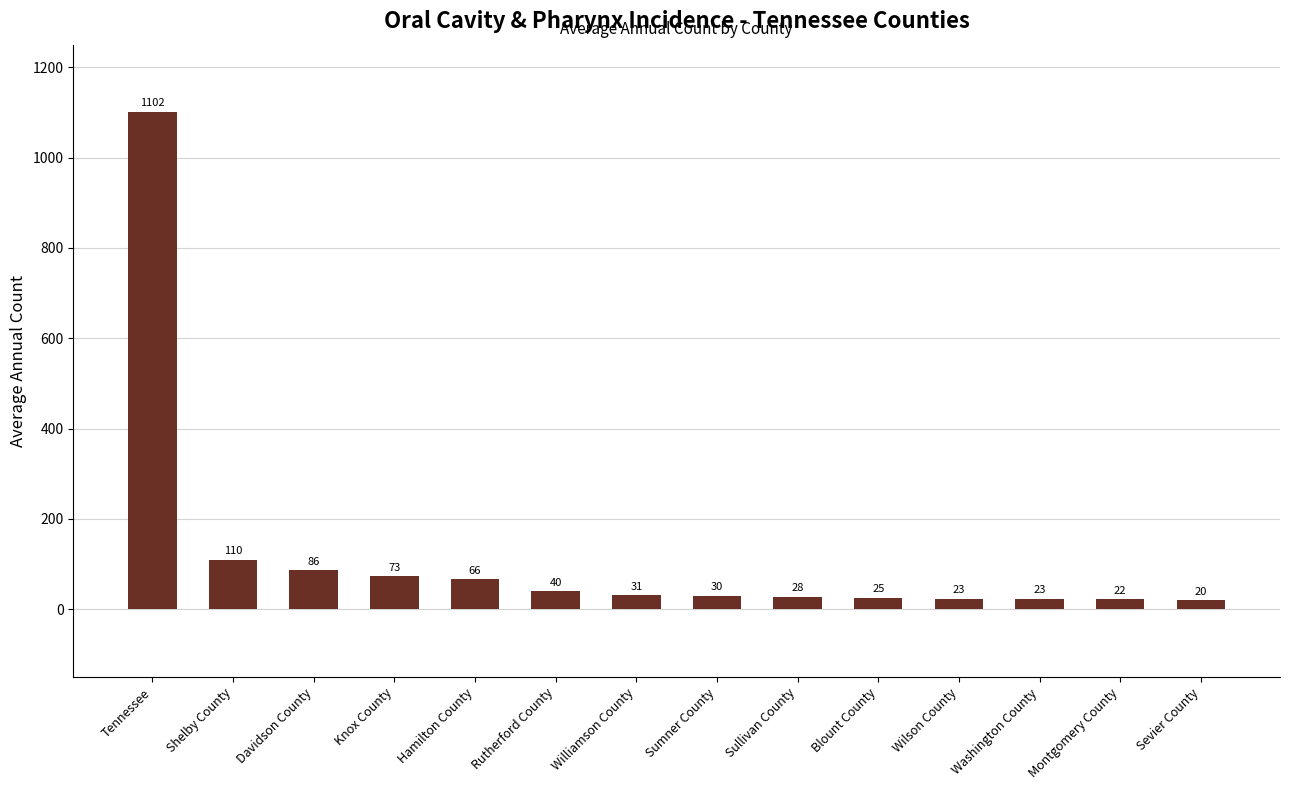

What is the label of the 11th bar from the right?

Knox County